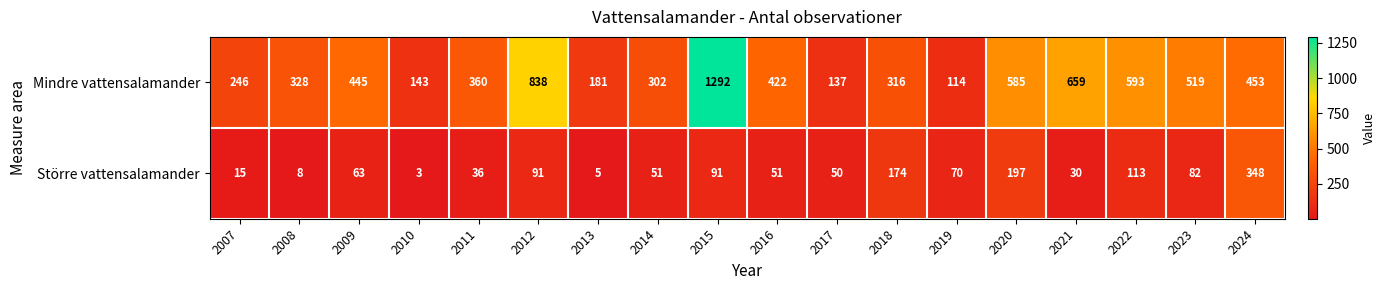

At which category does the chart reach its minimum across all series?

2010